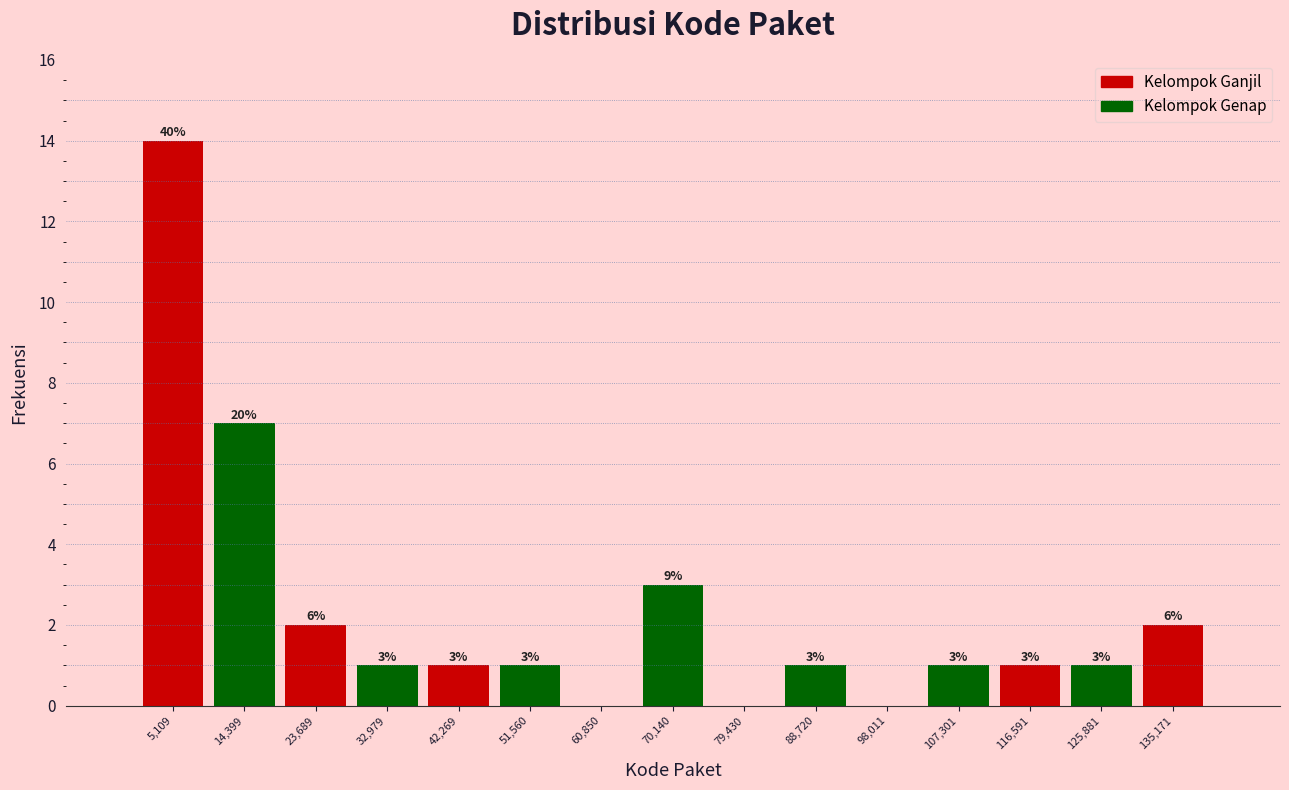

Which range on the x-axis has the tallest bar?

0 to 10000